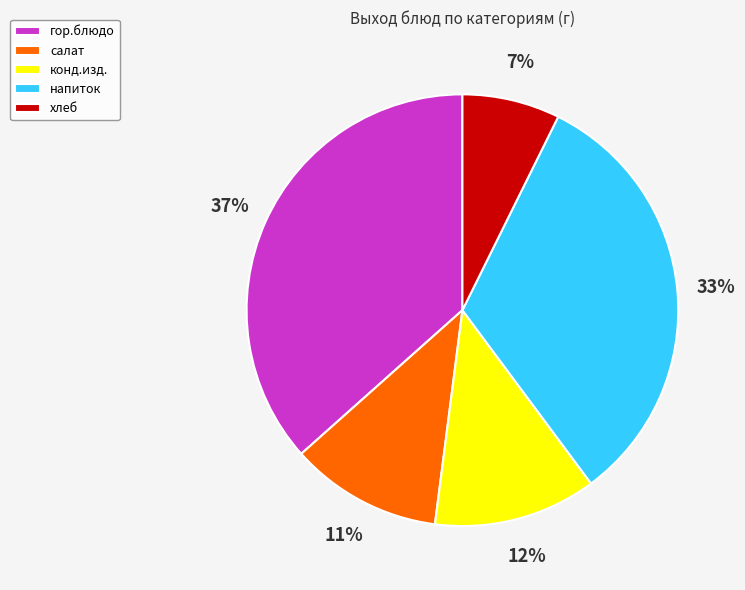

True or false: напиток accounts for 45% of the total.

False